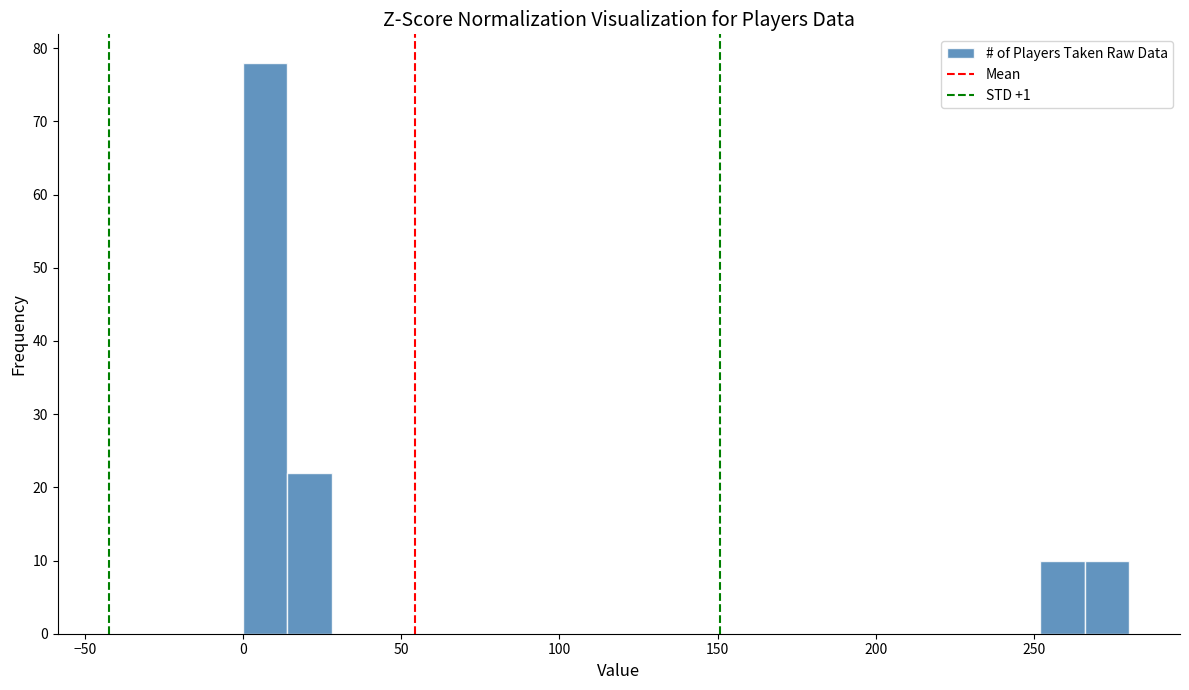

Around what value on the x-axis is the tallest bar? Give the approximate position of its centre, as read against the axis.

5